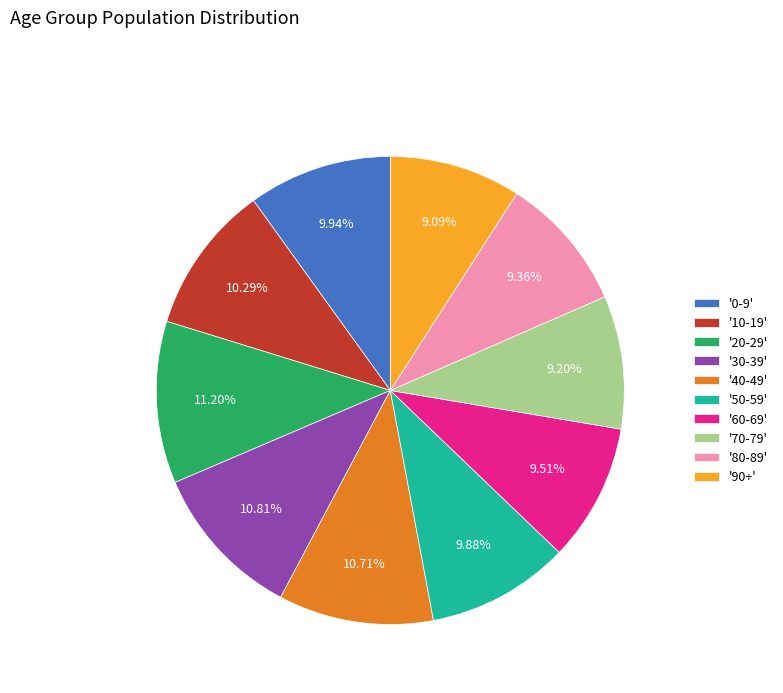

How many slices are in this pie chart?

10